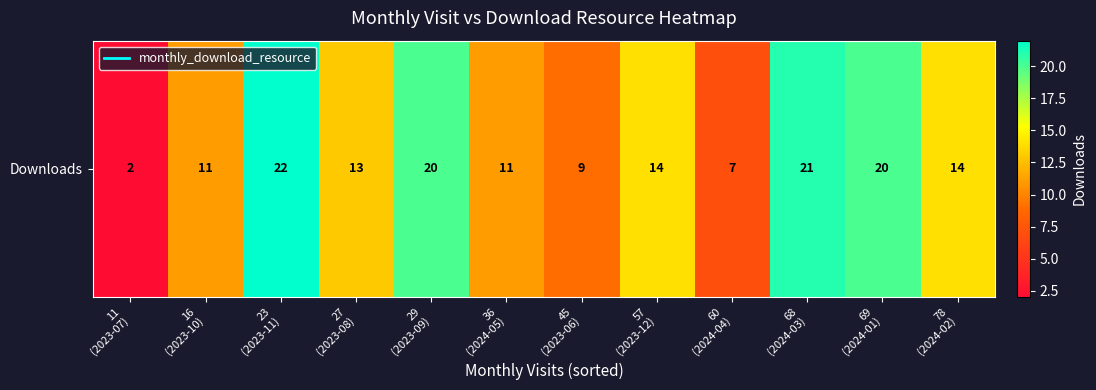

Rank the categories by value from highest to lowest.

23
(2023-11), 68
(2024-03), 29
(2023-09), 69
(2024-01), 57
(2023-12), 78
(2024-02), 27
(2023-08), 16
(2023-10), 36
(2024-05), 45
(2023-06), 60
(2024-04), 11
(2023-07)